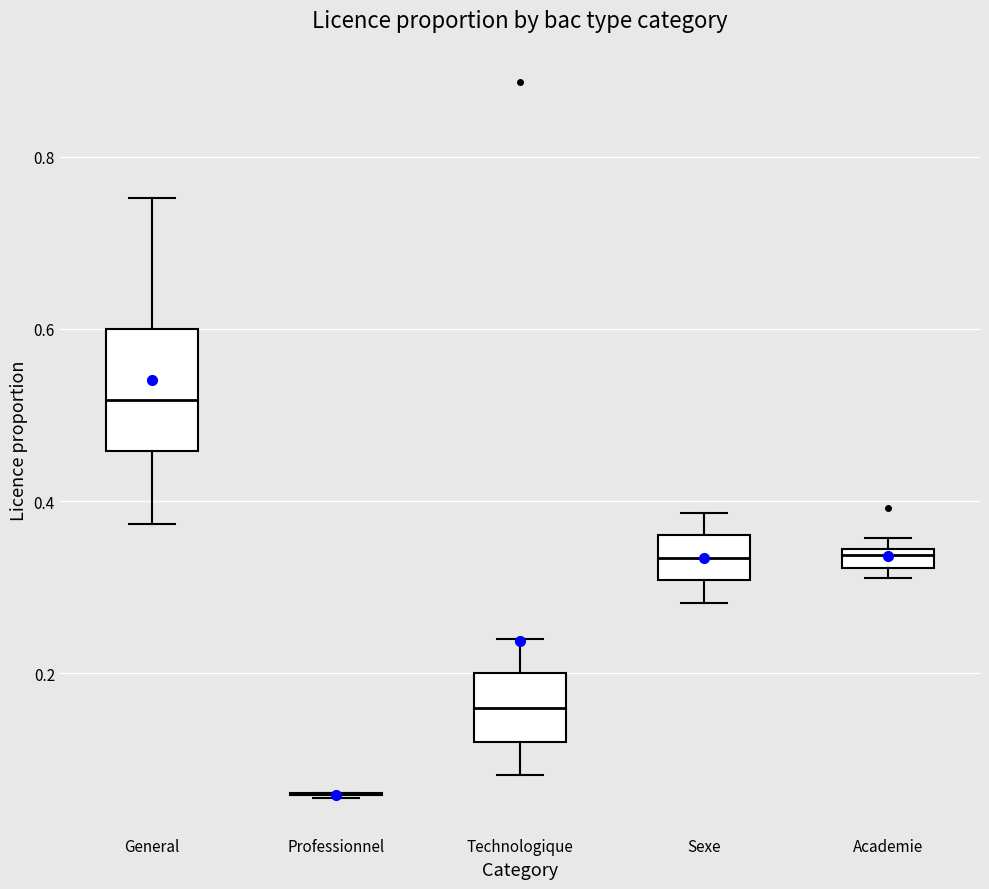

Which box is the tallest, from its lower edge to its upper edge?

General